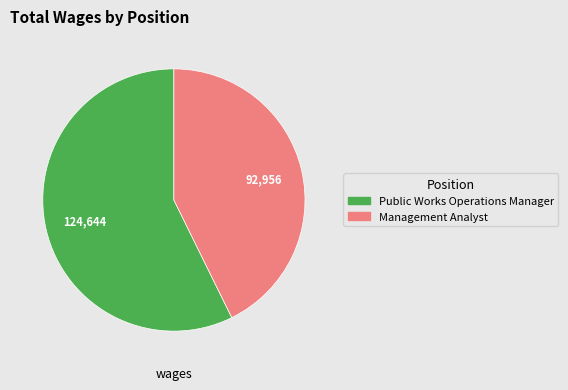

Which category accounts for the majority?

Public Works Operations Manager